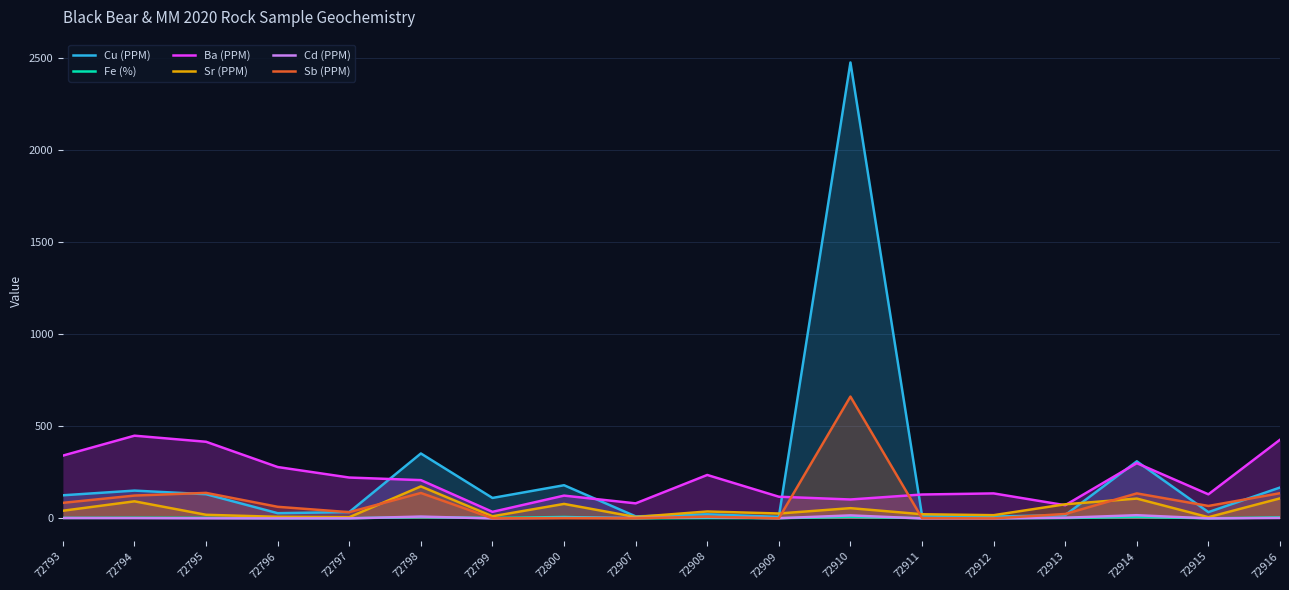

True or false: Ba (PPM) has more than 2 interior local peaks.

True